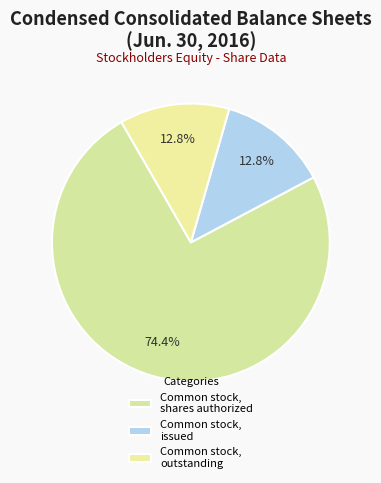

What is the change in value from Common stock, shares authorized to Common stock, outstanding?

-62113259.0